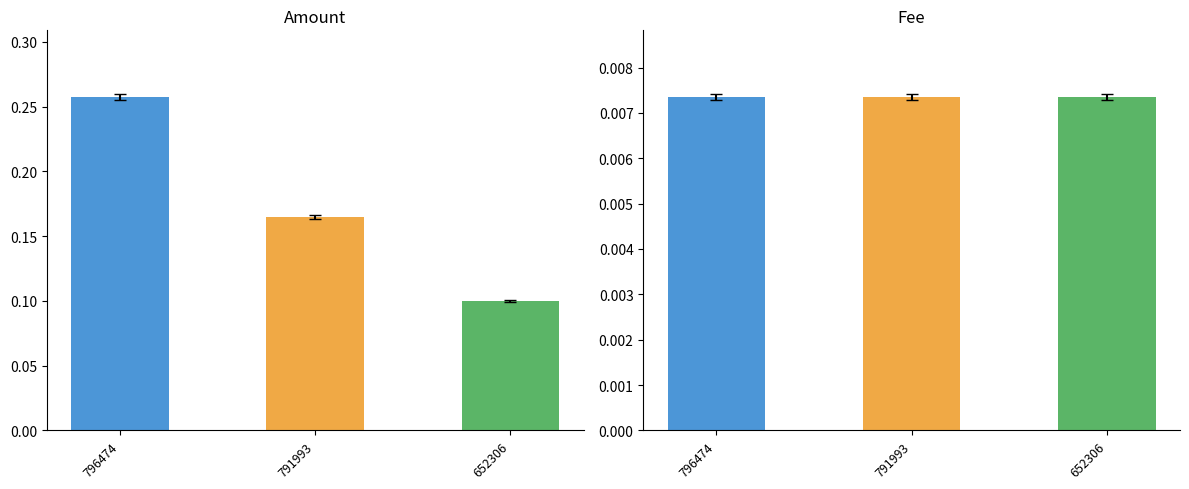

Is it true that Fee equals 0.0 at 791993?

True